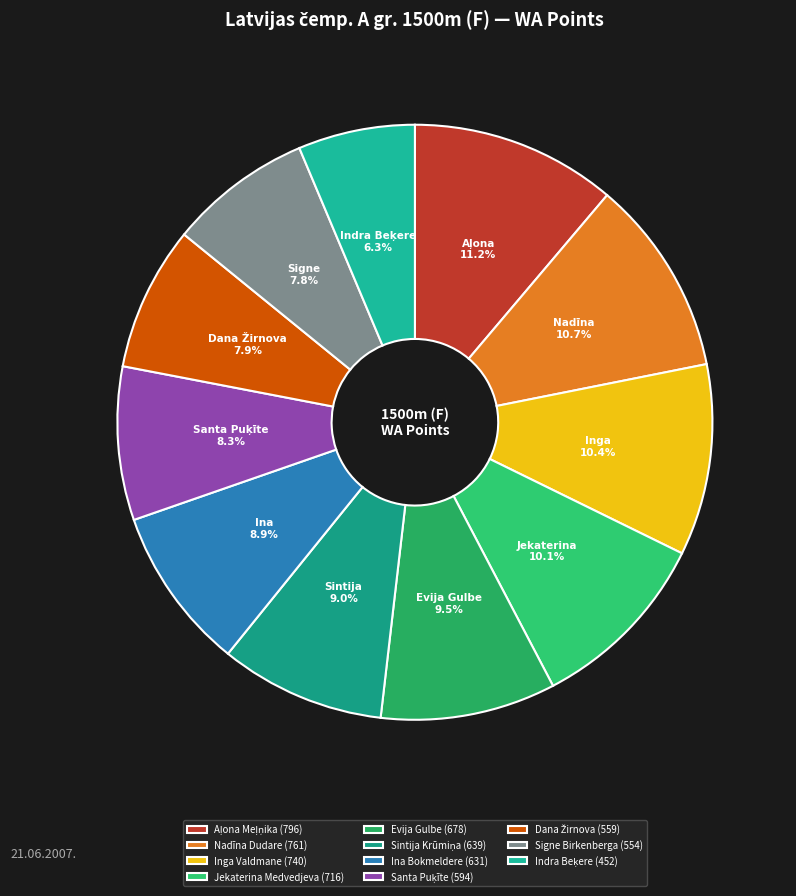

True or false: Evija Gulbe accounts for 20% of the total.

False